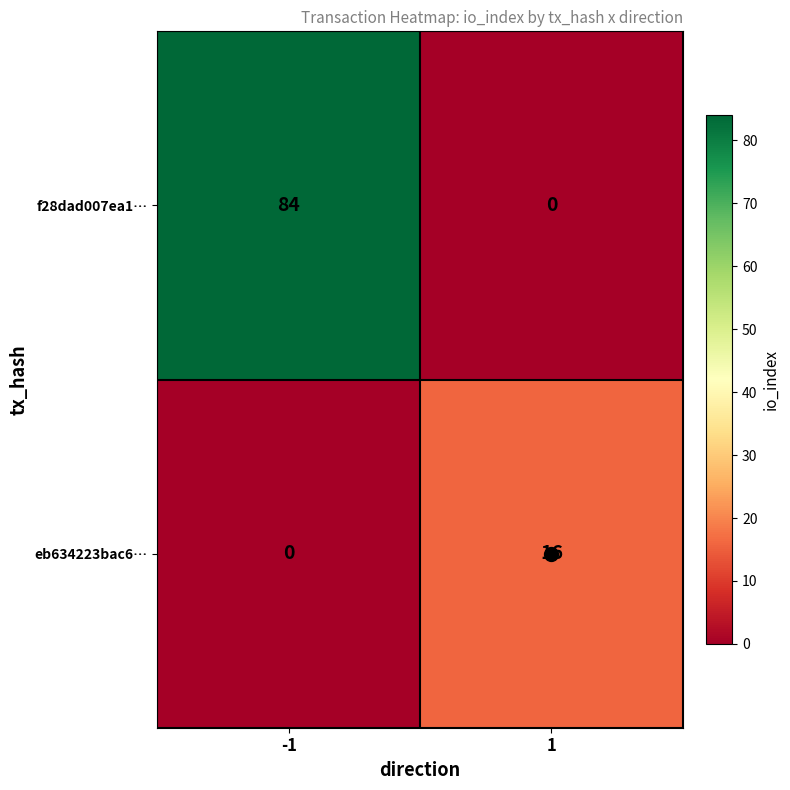

How many distinct data groups are displayed?

2